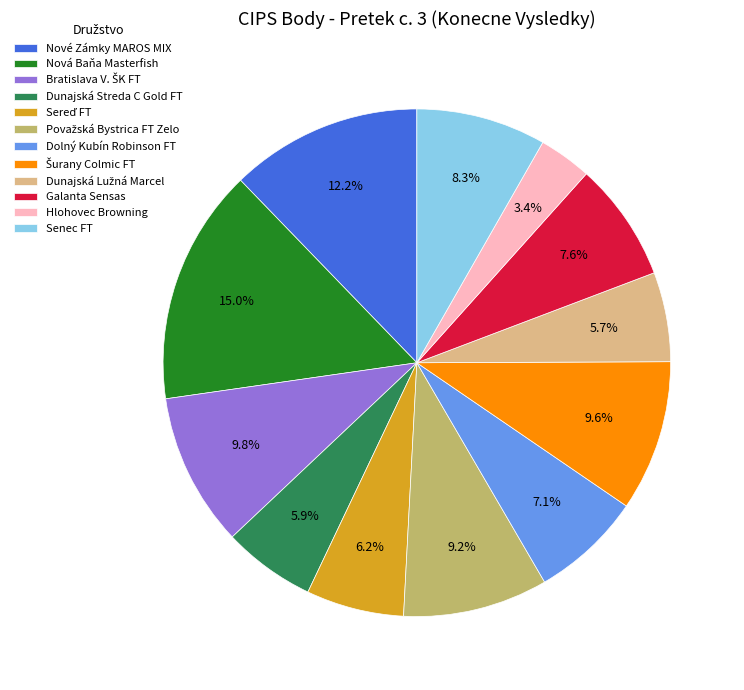

How many segments does this pie chart have?

12